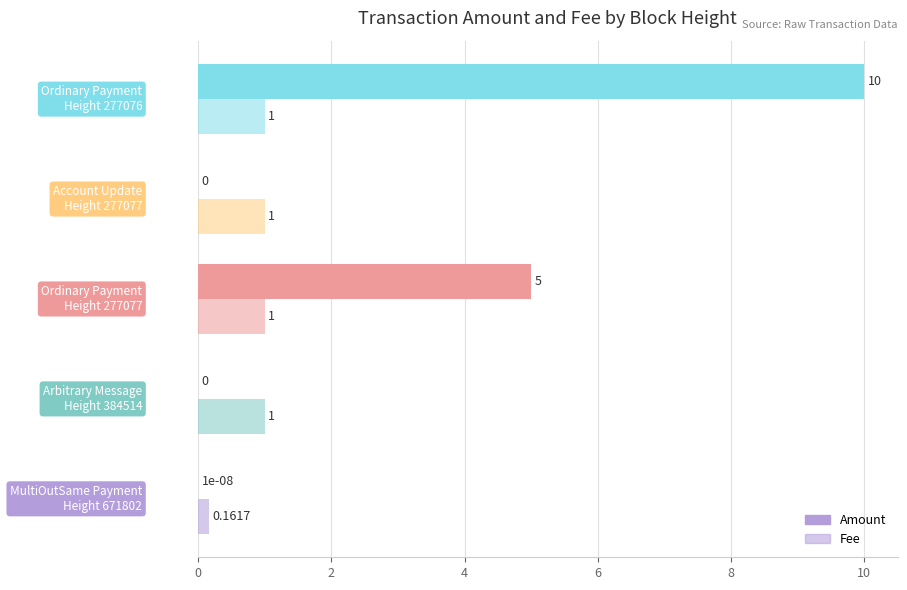

Reading right to left, list all the values displayed in this chart.

Amount: 10.0	0.0	5.0	0.0	0.0
Fee: 1.0	1.0	1.0	1.0	0.2